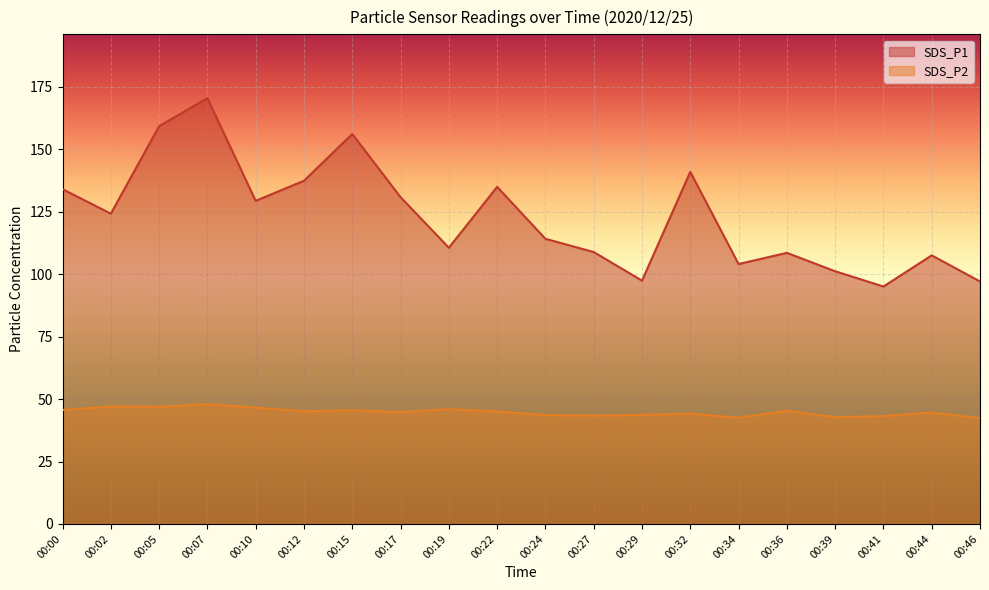

Count the number of data series in this chart.

2